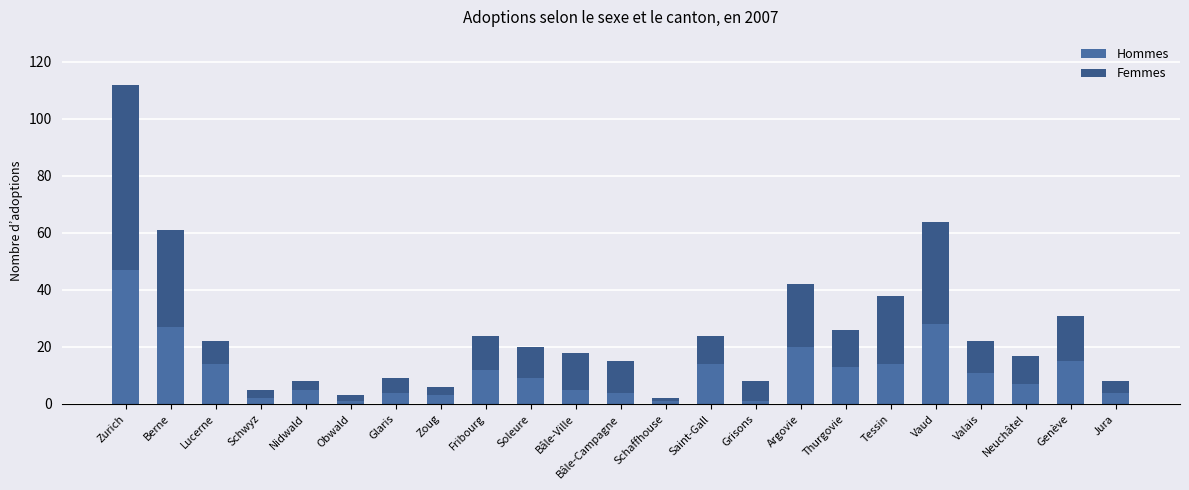

How many categories are shown in the chart?

23